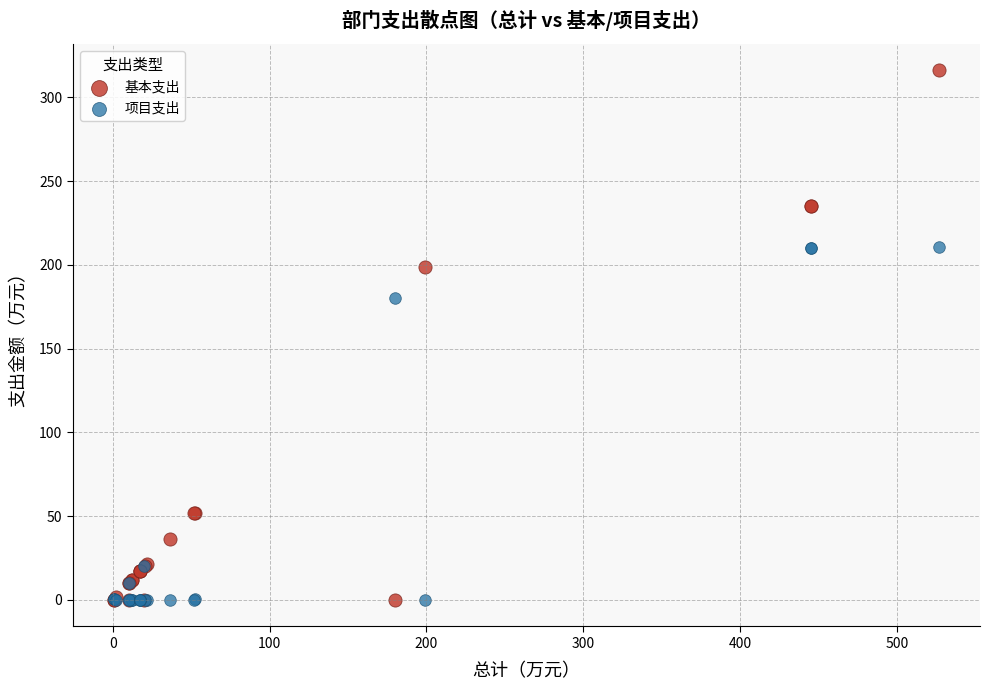

In the 基本支出 series, what Y value is closest to 158?

198.9